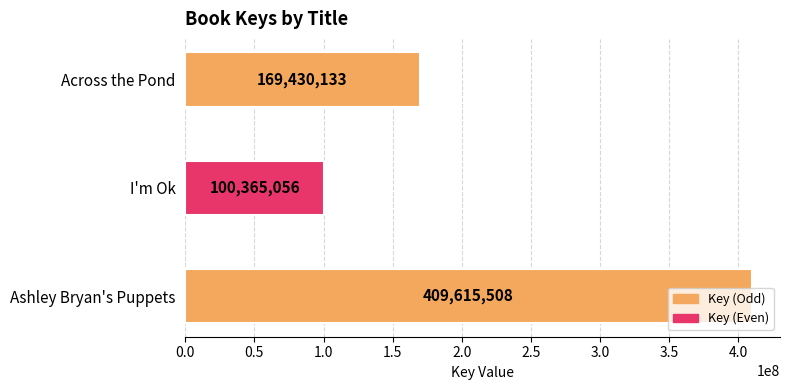

What is the average value?

226470232